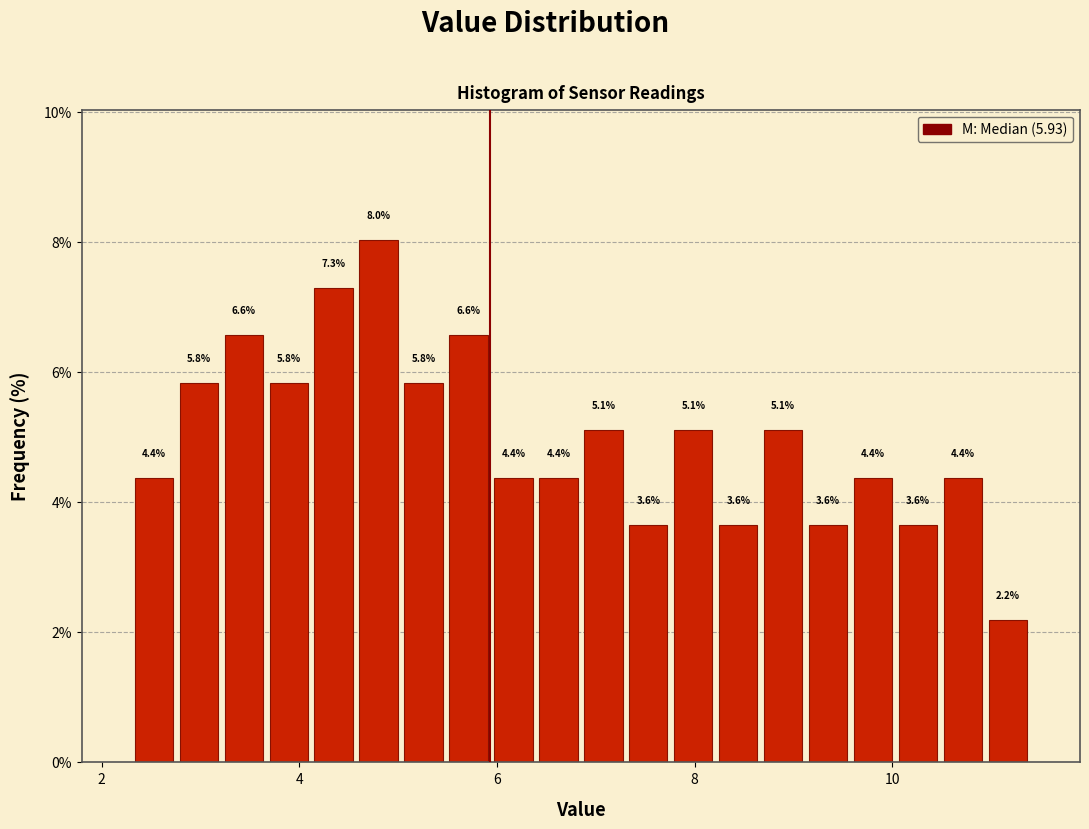

Around what value on the x-axis is the tallest bar? Give the approximate position of its centre, as read against the axis.

4.8